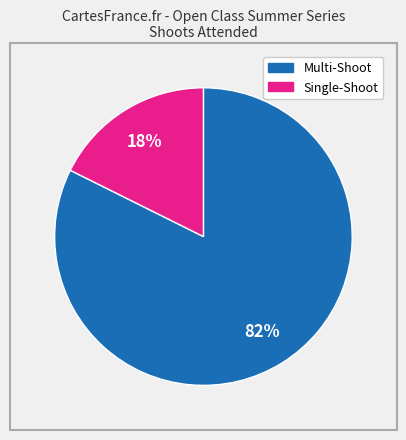

How many segments does this pie chart have?

2